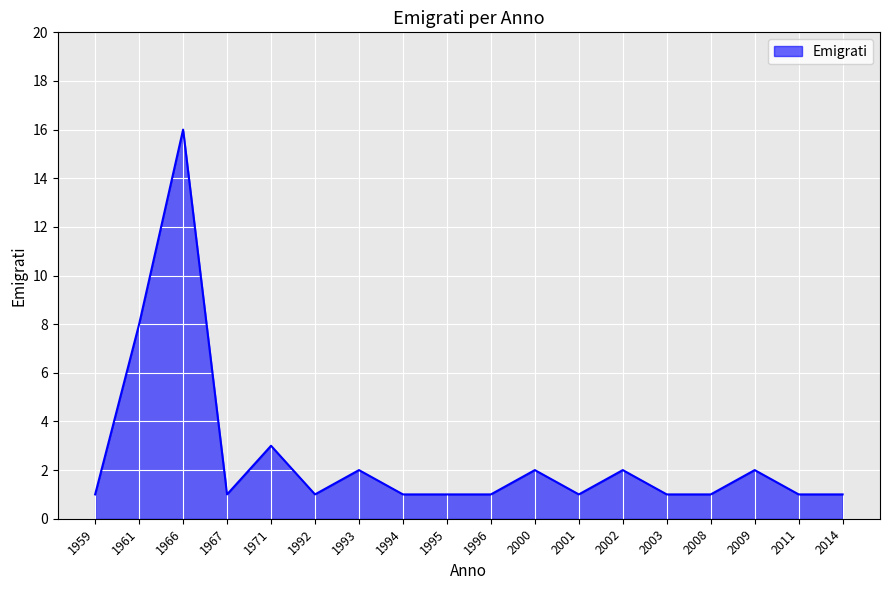

True or false: the data has more than 1 interior local peaks.

True